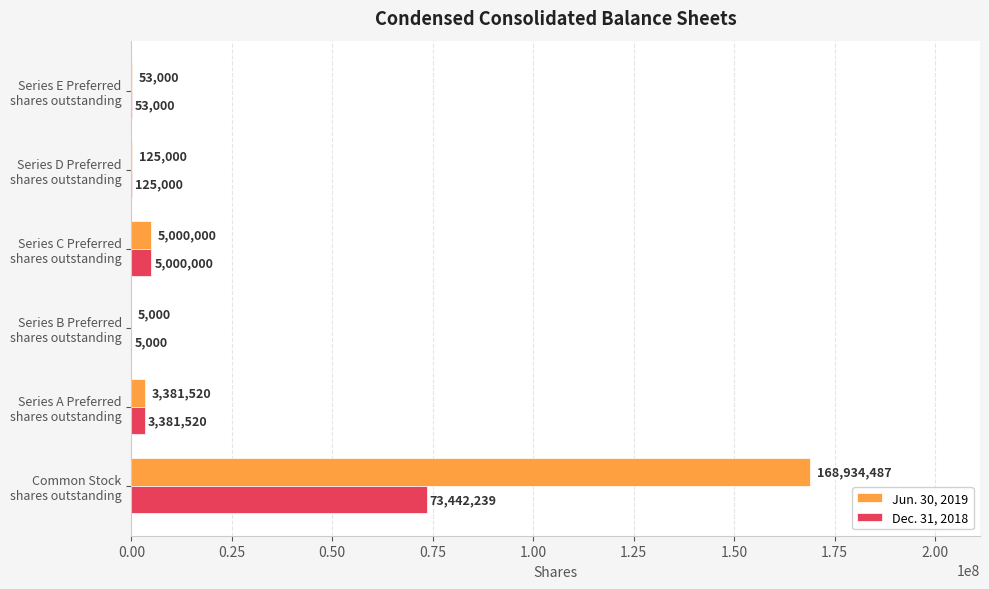

Which series has the largest total across all categories?

Jun. 30, 2019